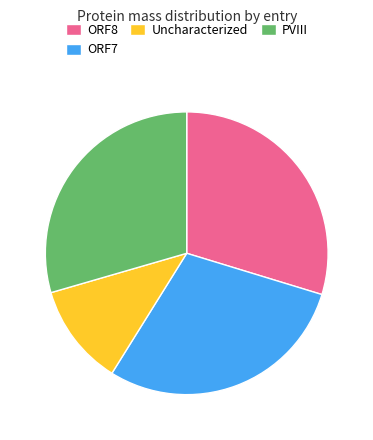

True or false: Uncharacterized accounts for 1% of the total.

False